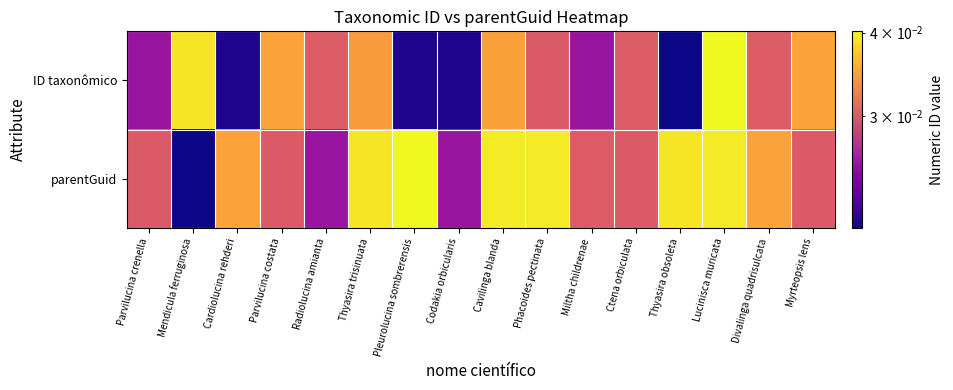

Reading left to right, list all the values displayed in this chart.

ID taxonômico: Parvilucina crenella=0.0	Mendicula ferruginosa=0.0	Cardiolucina rehderi=0.0	Parvilucina costata=0.0	Radiolucina amianta=0.0	Thyasira trisinuata=0.0	Pleurolucina sombrerensis=0.0	Codakia orbicularis=0.0	Cavilinga blanda=0.0	Phacoides pectinata=0.0	Miltha childrenae=0.0	Ctena orbiculata=0.0	Thyasira obsoleta=0.0	Lucinisca muricata=0.0	Divalinga quadrisulcata=0.0	Myrteopsis lens=0.0
parentGuid: Parvilucina crenella=0.0	Mendicula ferruginosa=0.0	Cardiolucina rehderi=0.0	Parvilucina costata=0.0	Radiolucina amianta=0.0	Thyasira trisinuata=0.0	Pleurolucina sombrerensis=0.0	Codakia orbicularis=0.0	Cavilinga blanda=0.0	Phacoides pectinata=0.0	Miltha childrenae=0.0	Ctena orbiculata=0.0	Thyasira obsoleta=0.0	Lucinisca muricata=0.0	Divalinga quadrisulcata=0.0	Myrteopsis lens=0.0